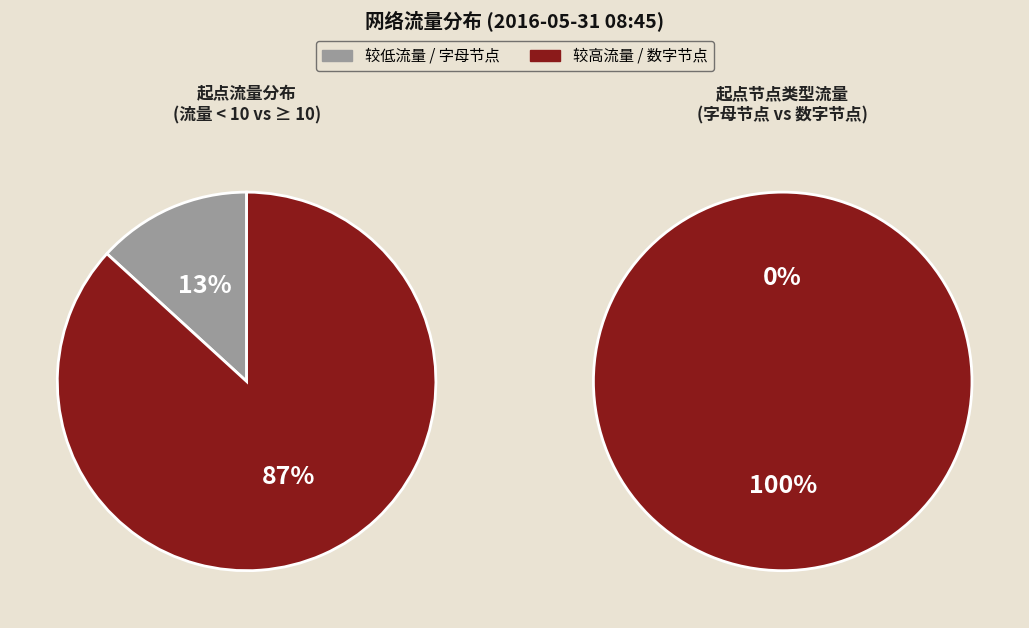

What portion of the pie excludes 10?

100.0%